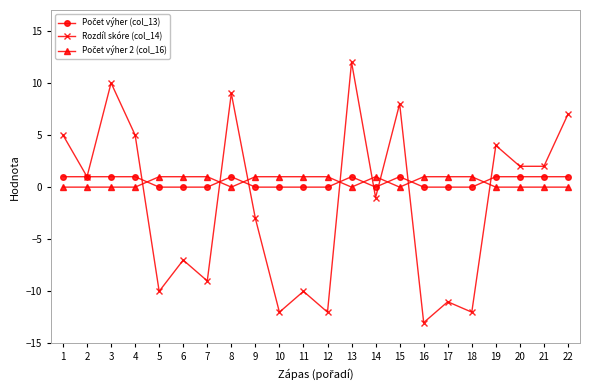

True or false: Rozdíl skóre (col_14) has more than 0 points higher than both neighbors.

True